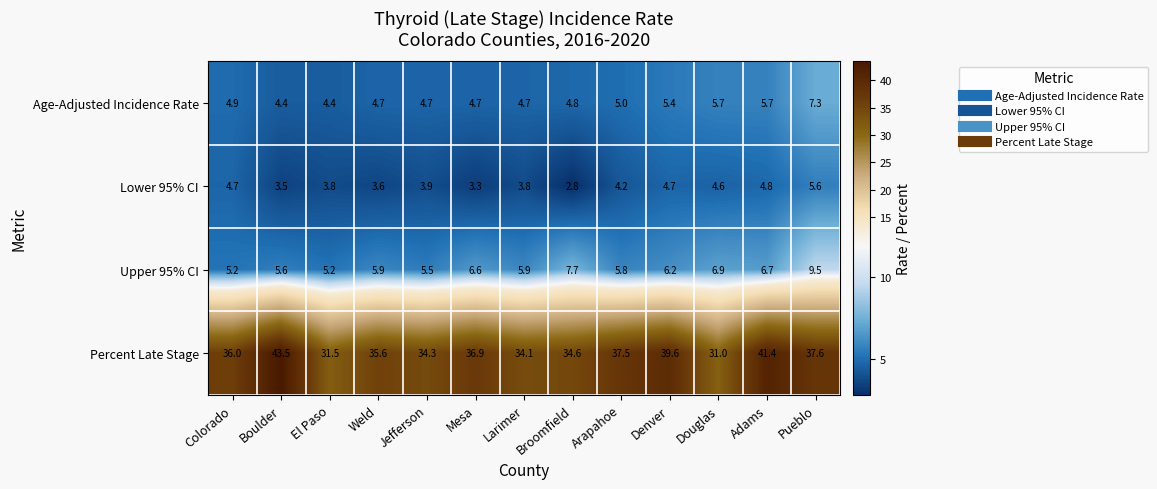

How many data points does each series have?

13